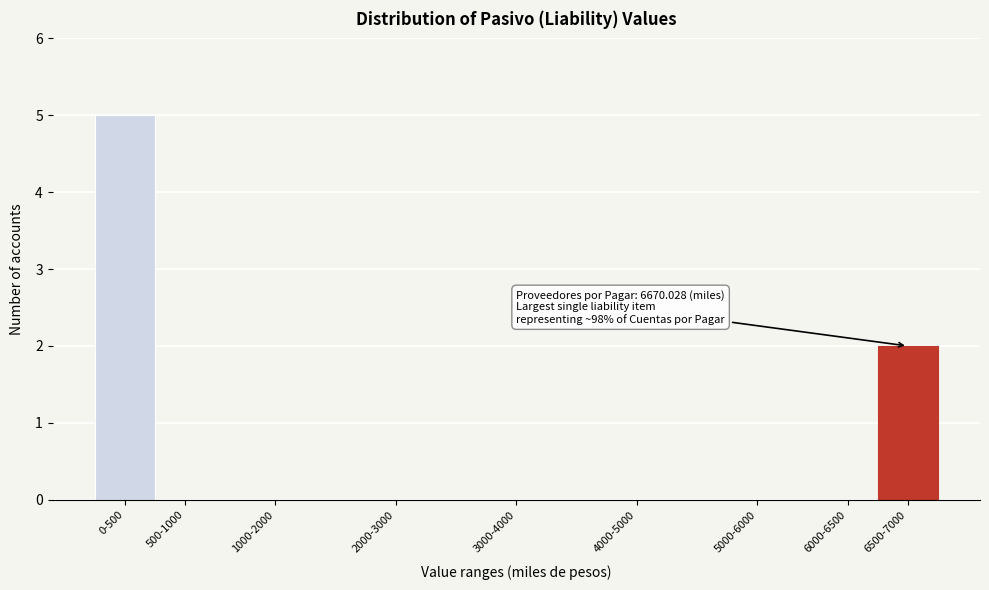

Reading left to right, transcribe all the data shown in this chart.

0-500=5	500-1000=0	1000-2000=0	2000-3000=0	3000-4000=0	4000-5000=0	5000-6000=0	6000-6500=0	6500-7000=2